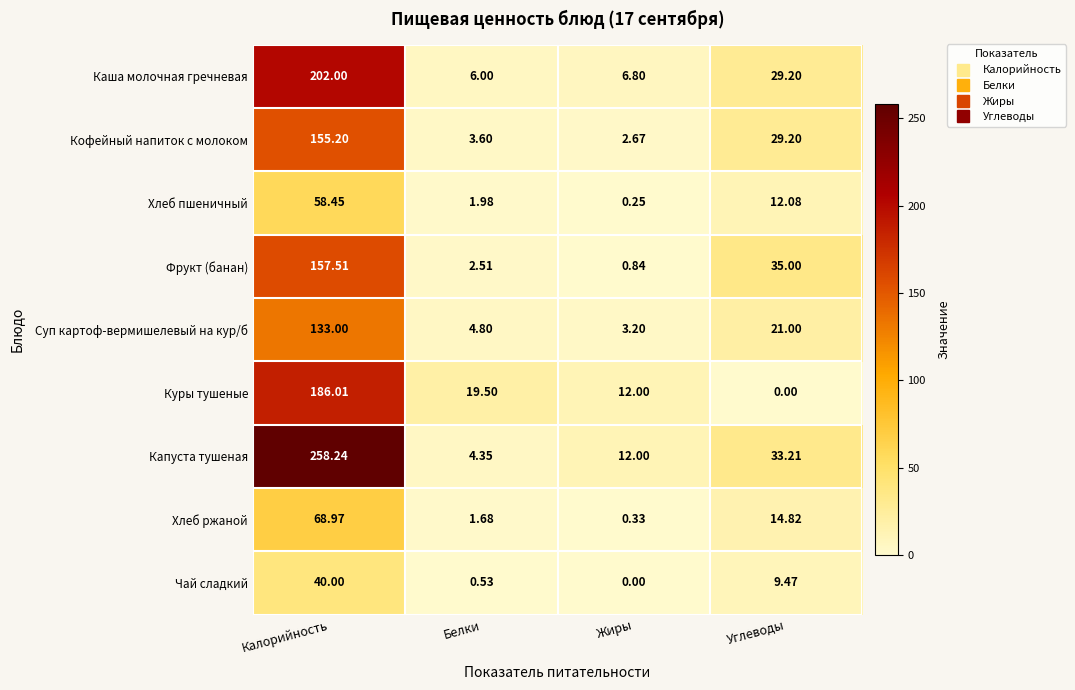

At which label does Каша молочная гречневая first exceed 29?

Калорийность